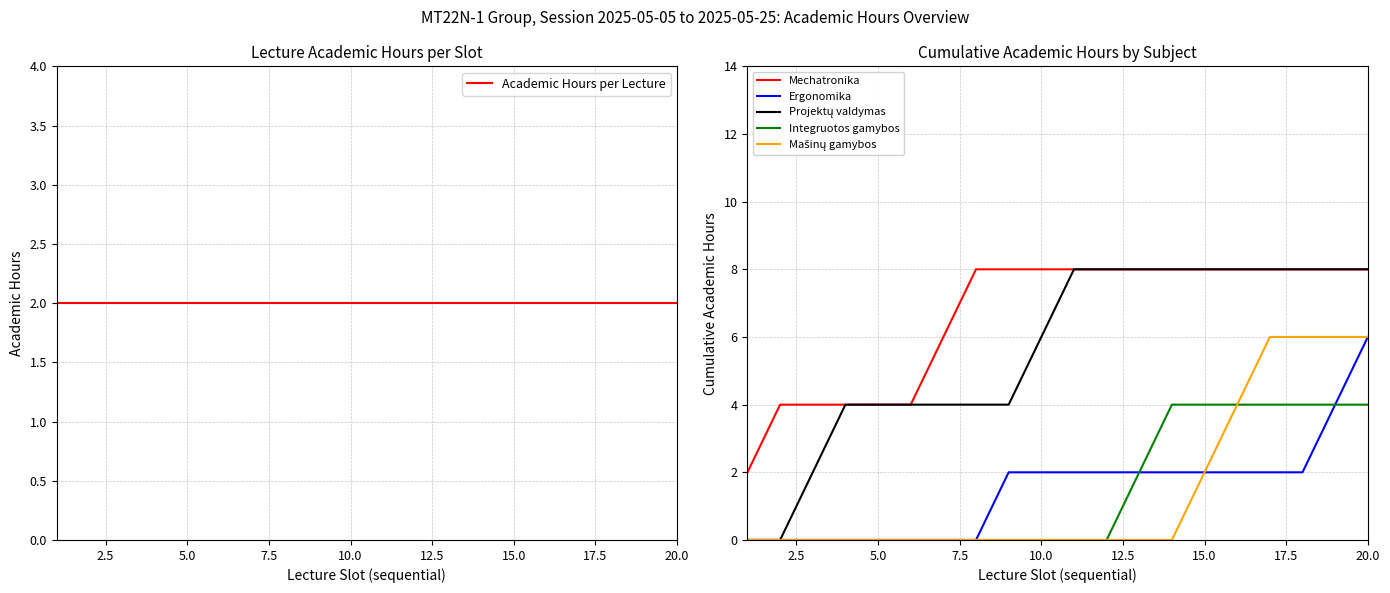

What is the maximum value for Academic Hours per Lecture?

2